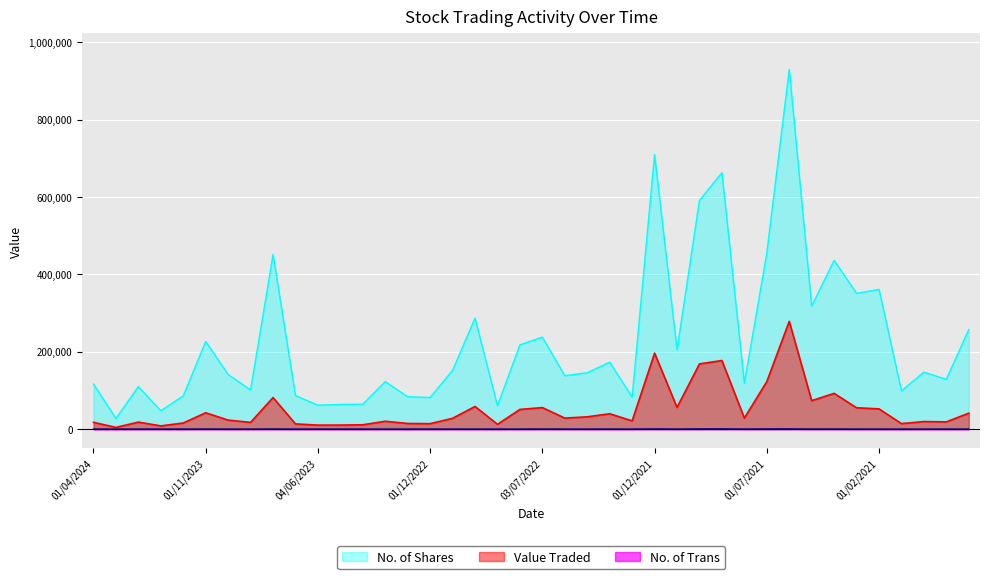

List the series in order of their overall mean, highest first.

No. of Shares, Value Traded, No. of Trans